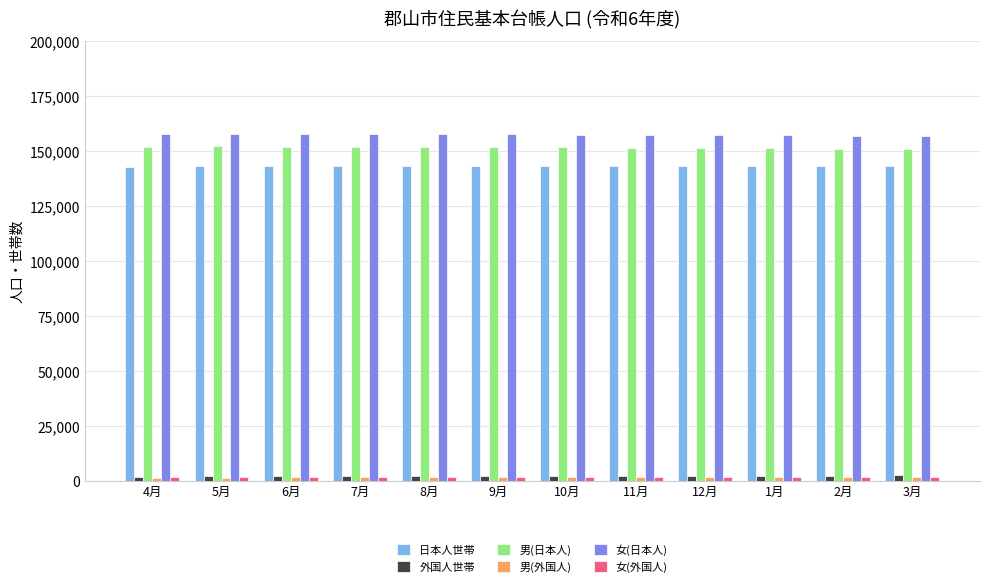

At how many categories does at least one series exceed 57369?

12